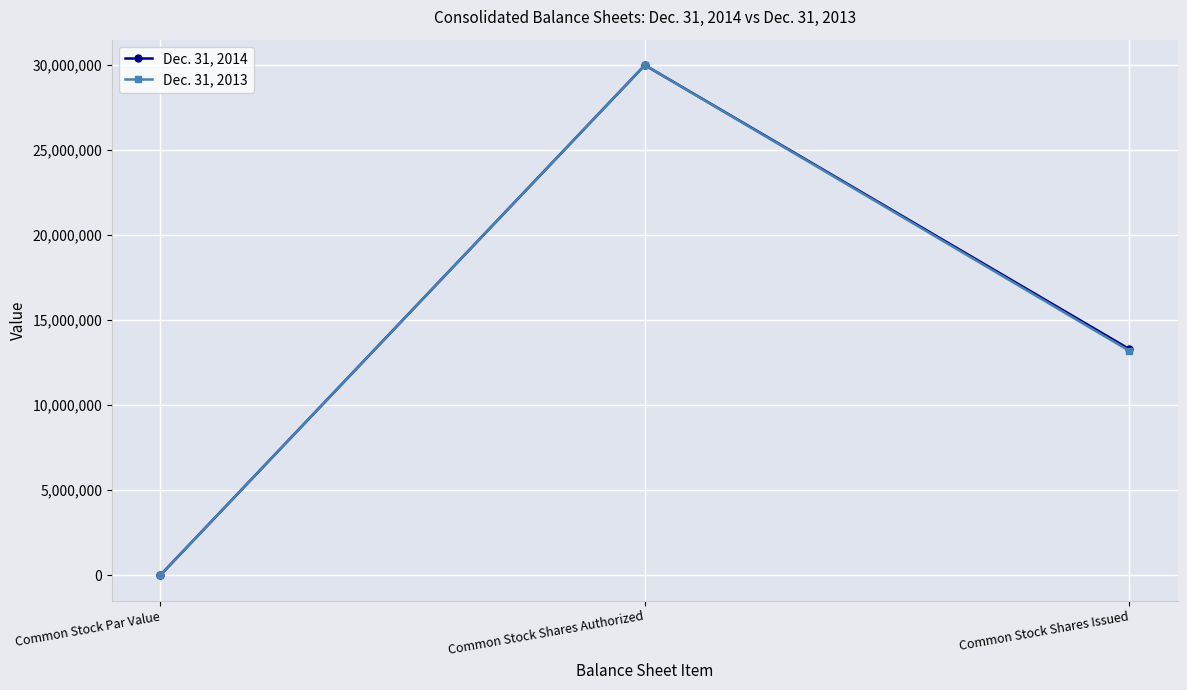

Reading left to right, extract all data points from this chart.

Dec. 31, 2014: 1	30000000	13300891
Dec. 31, 2013: 1	30000000	13196140